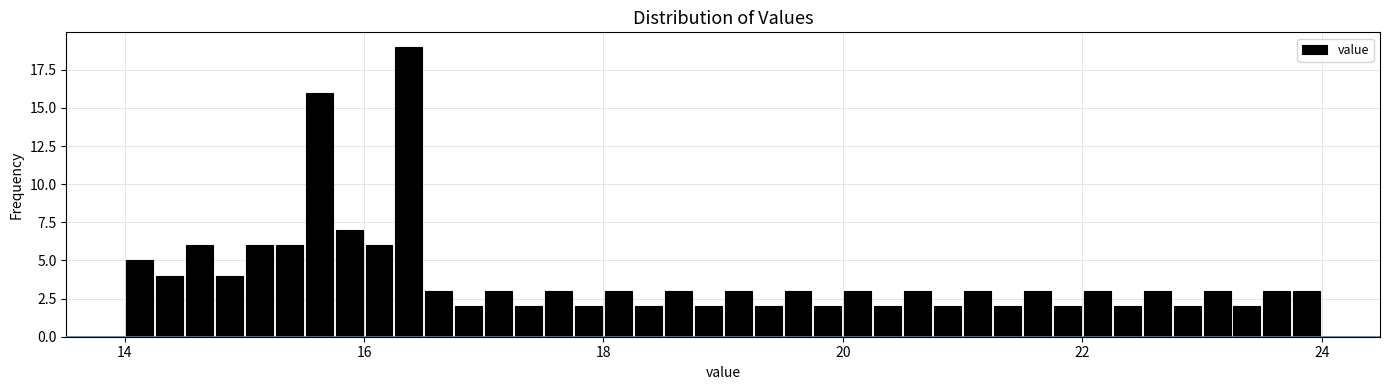

Read against the x-axis, roughly where is the centre of the tallest bar?

16.4